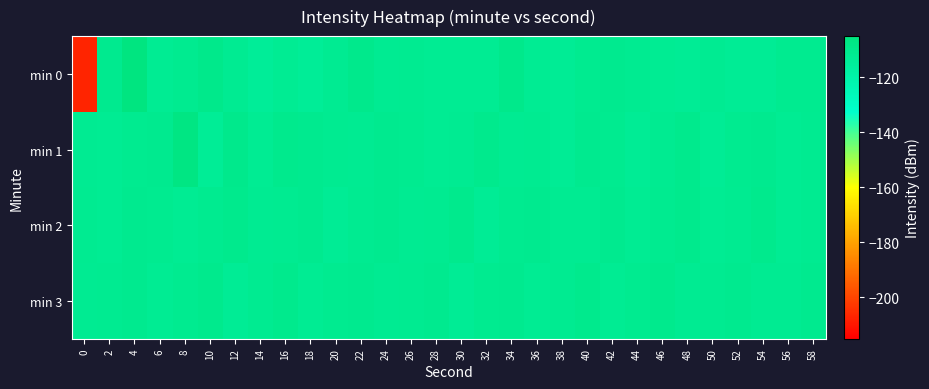

Rank the series at 8 from lowest to highest value.

min 2, min 0, min 3, min 1